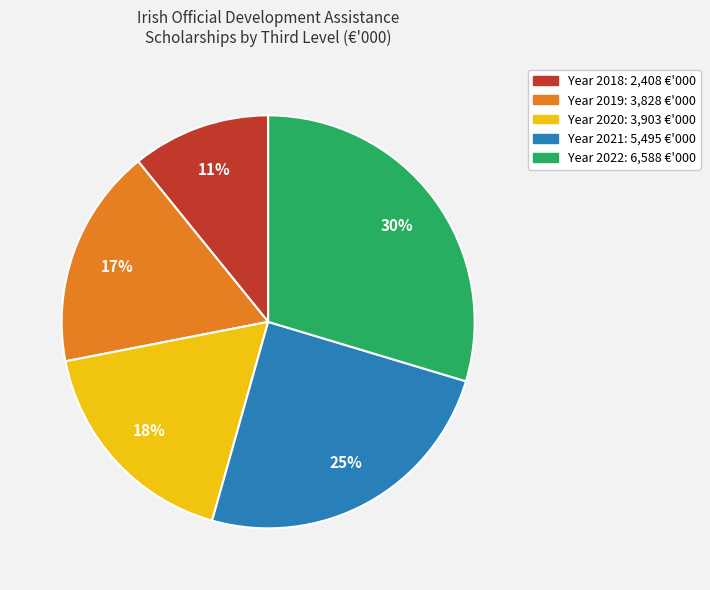

Does any single category account for the majority?

No